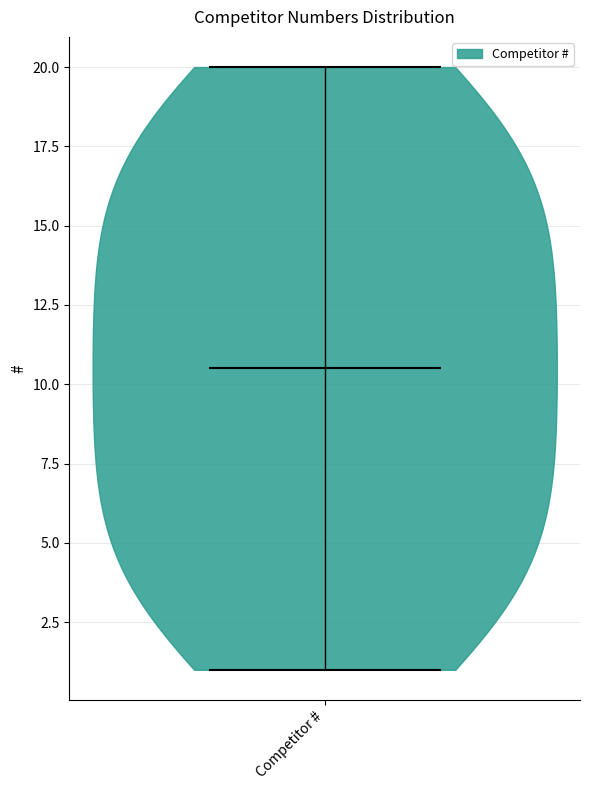

What is the lowest point the violin for Competitor # reaches on the y-axis? The values are not printed on the chart, so give them approximately, as read against the axis.

1.0